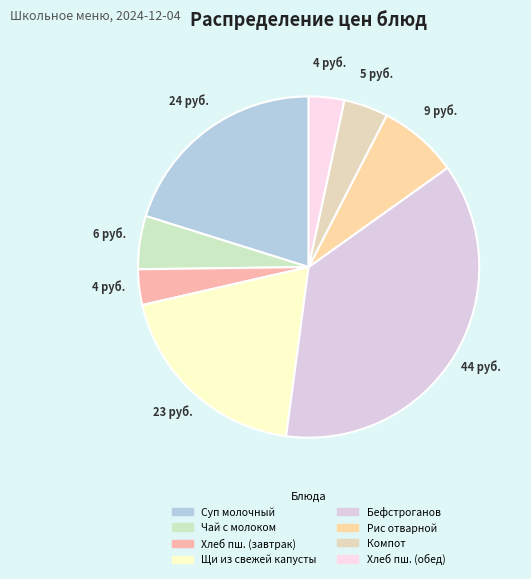

Count the number of slices in the pie.

8